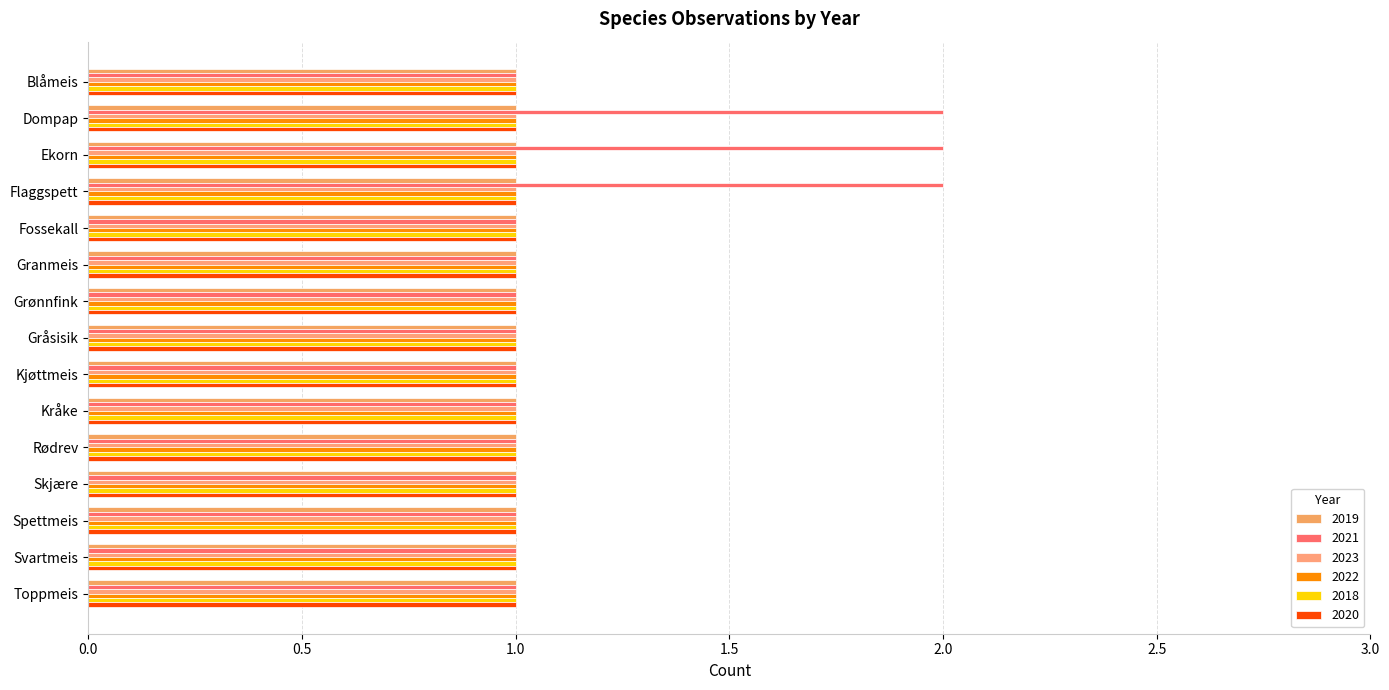

Is the value of 2020 at Svartmeis greater than the value of 2019 at Dompap?

No